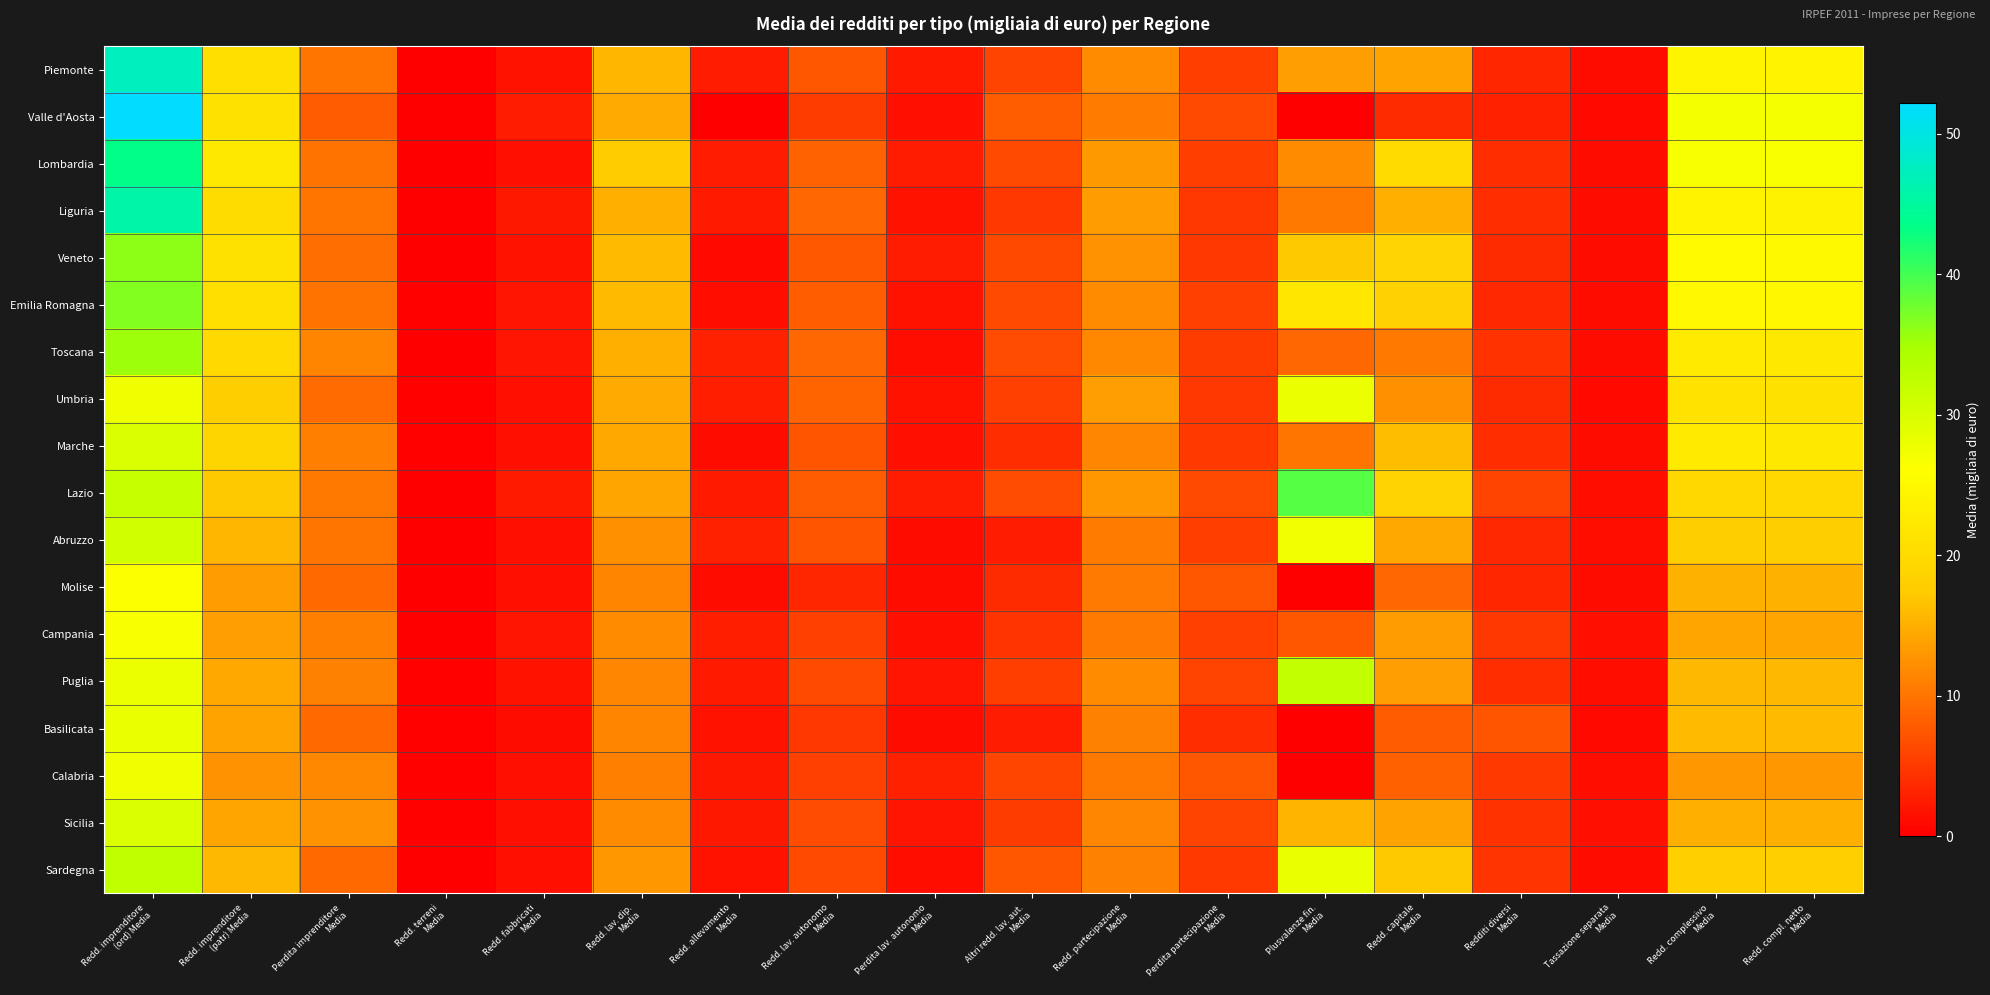

What is the difference between the highest and lowest values at Perdita lav. autonomo
Media?

1.9